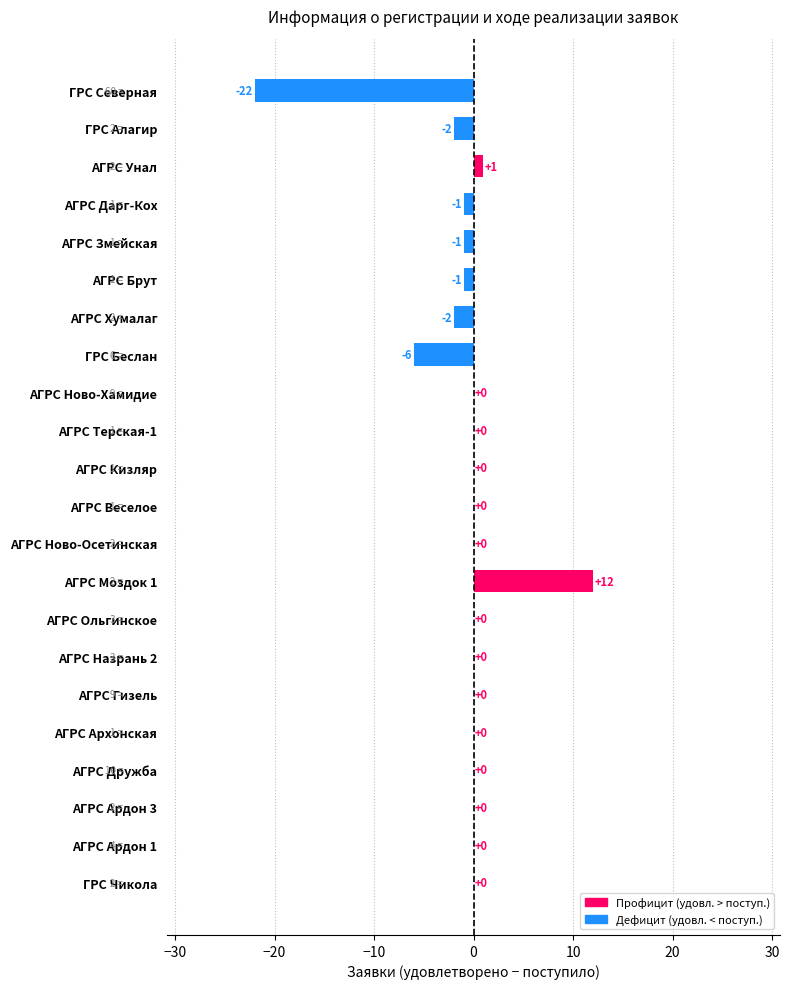

How many series are shown in this chart?

1